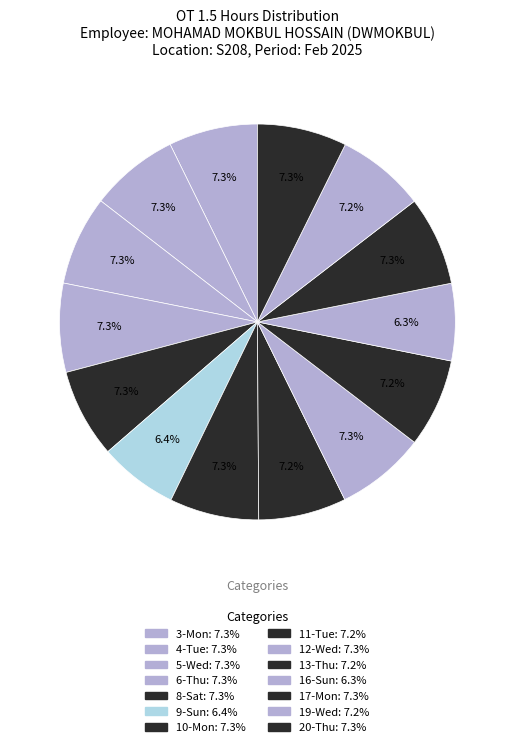

To the nearest percent, what percentage of the pie is 8-Sat?

7%